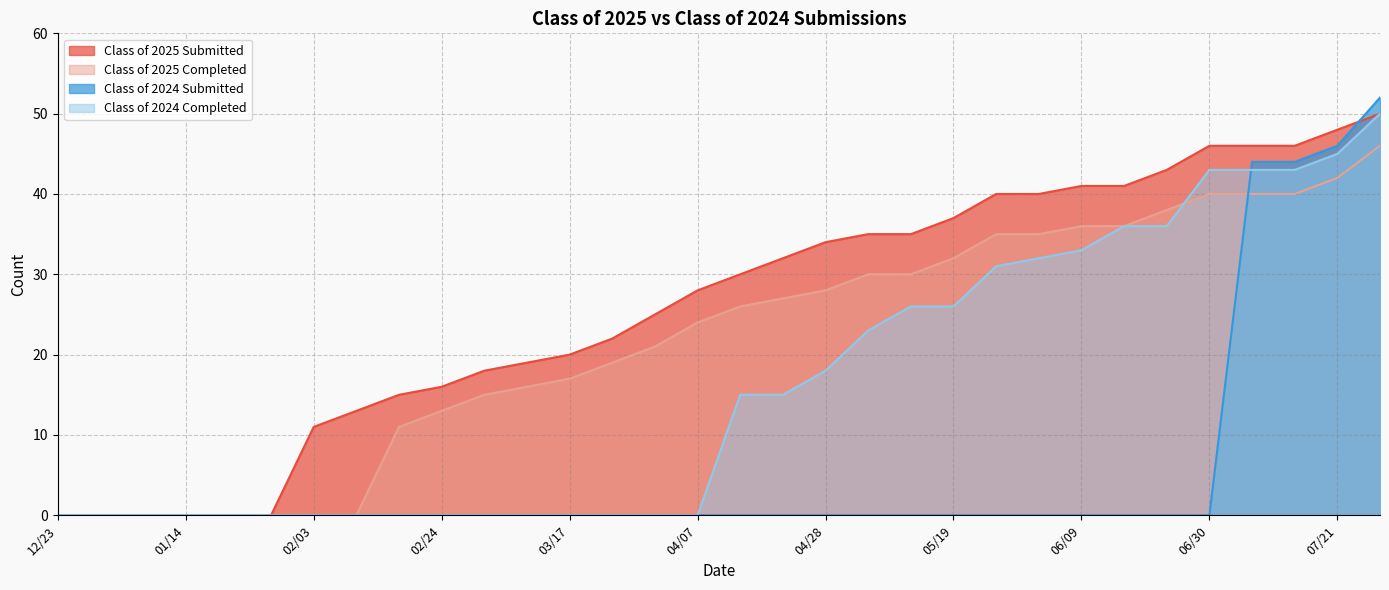

Which category has the highest value in the Class of 2025 Submitted series?

07/28